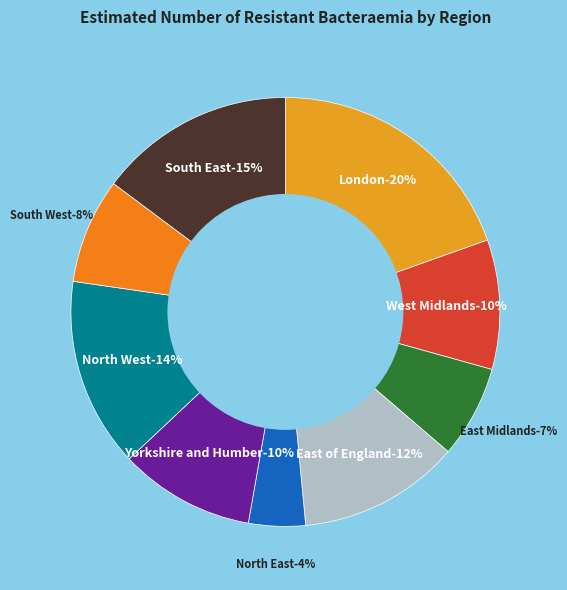

Is there a majority slice in this chart?

No